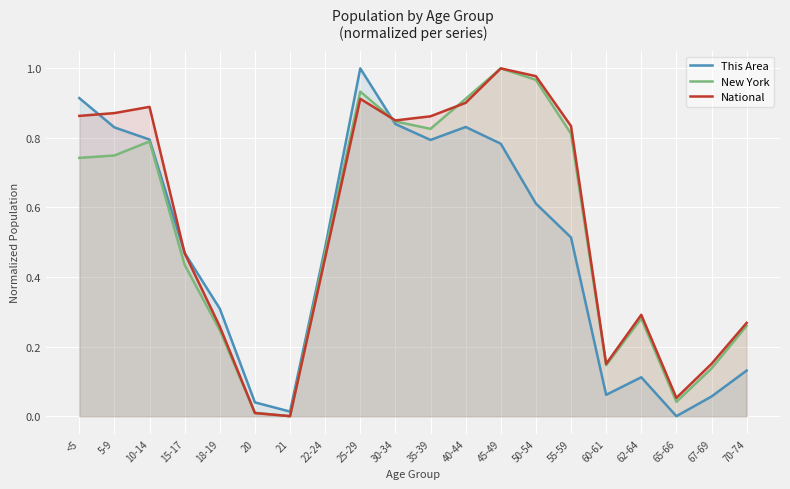

What is the highest value of the This Area series?

1.0